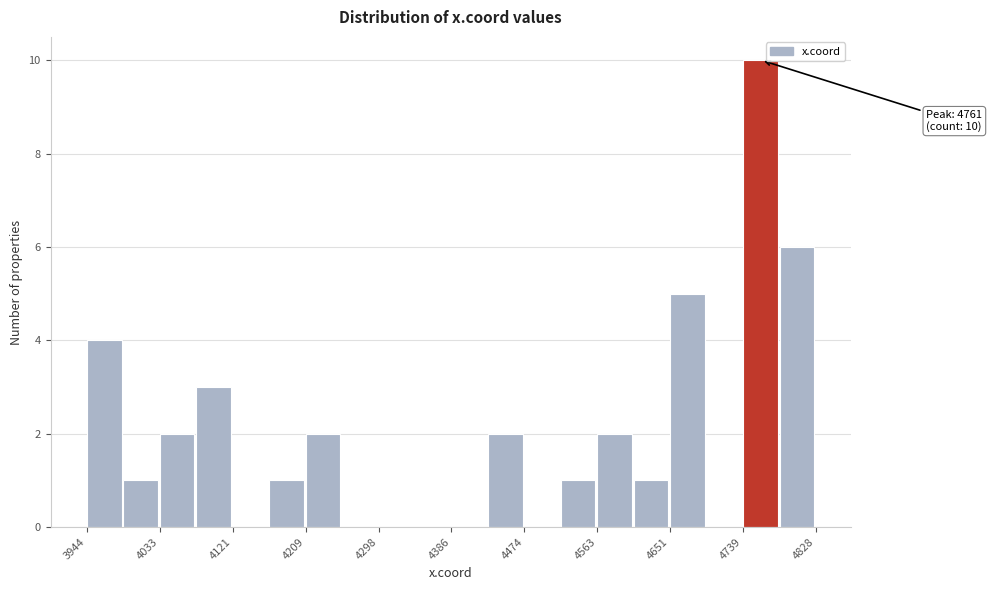

Over which range of the x-axis is the bar tallest?

4740 to 4780